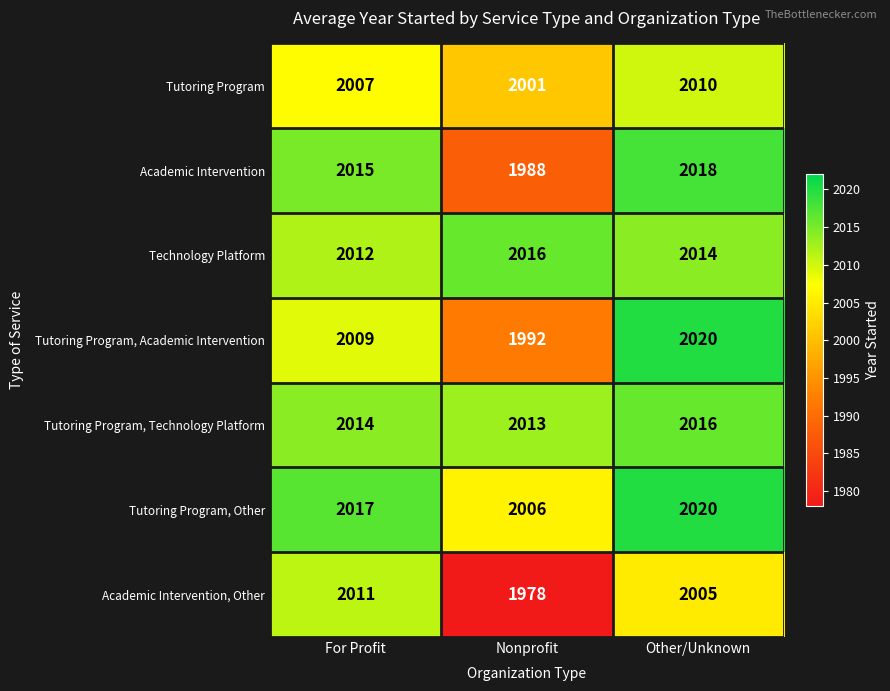

Reading right to left, what are all the values shown in this chart?

Tutoring Program: Other/Unknown=2010	Nonprofit=2001	For Profit=2007
Academic Intervention: Other/Unknown=2018	Nonprofit=1988	For Profit=2015
Technology Platform: Other/Unknown=2014	Nonprofit=2016	For Profit=2012
Tutoring Program, Academic Intervention: Other/Unknown=2020	Nonprofit=1992	For Profit=2009
Tutoring Program, Technology Platform: Other/Unknown=2016	Nonprofit=2013	For Profit=2014
Tutoring Program, Other: Other/Unknown=2020	Nonprofit=2006	For Profit=2017
Academic Intervention, Other: Other/Unknown=2005	Nonprofit=1978	For Profit=2011